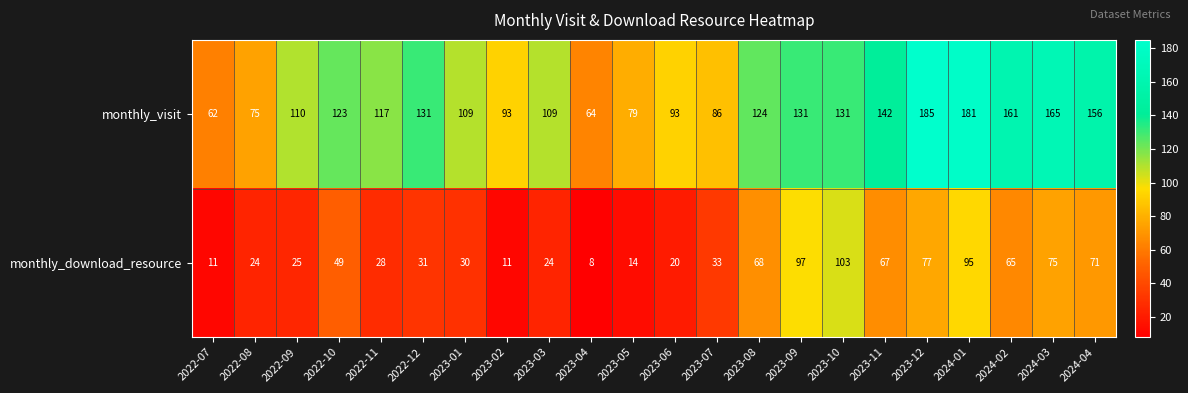

How many data points does each series have?

22